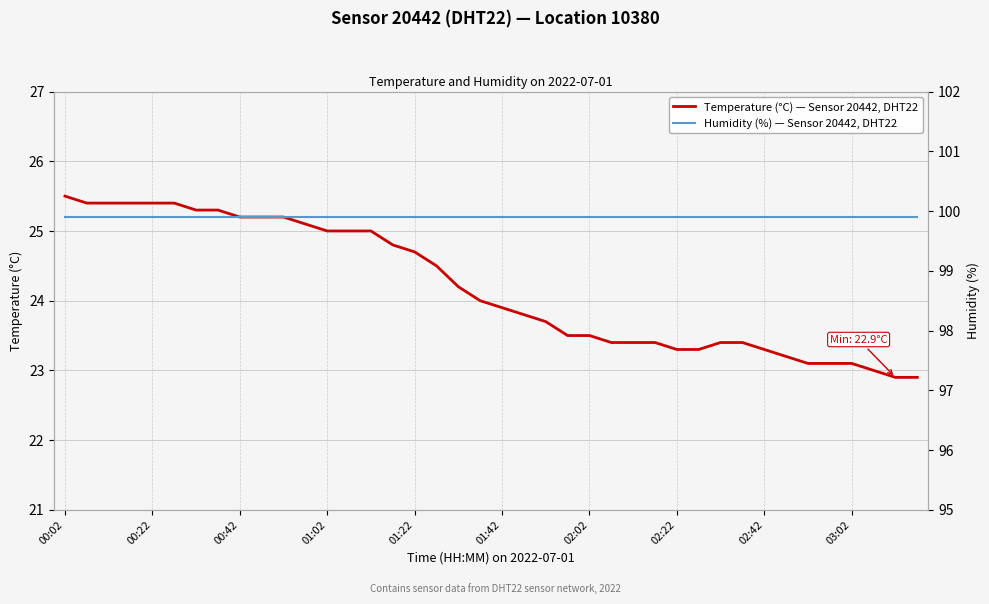

What is the highest value of the Temperature (°C) — Sensor 20442, DHT22 series?

25.5